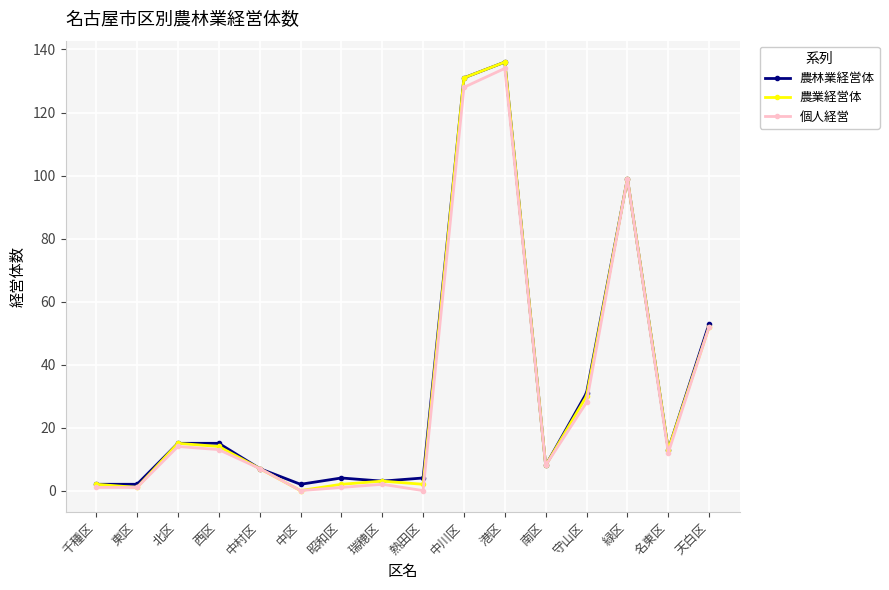

Count the number of categories in the chart.

16